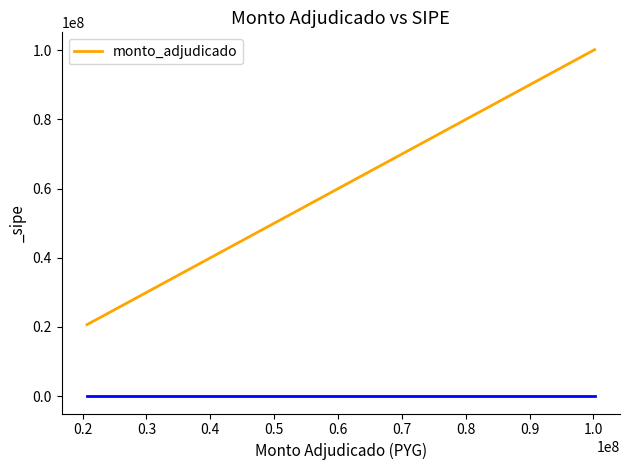

What is the difference between the second highest and minimum values?

58112096